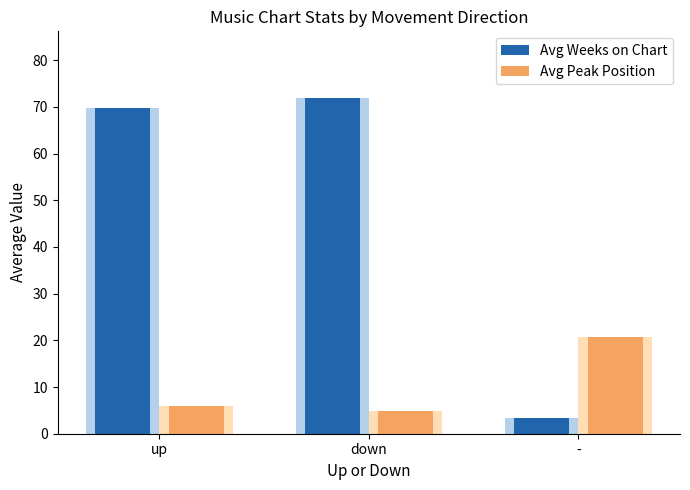

What is the label of the 3rd bar from the right?

up